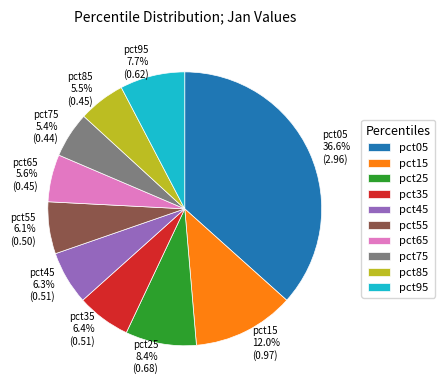

Is there any slice that represents more than half of the pie?

No